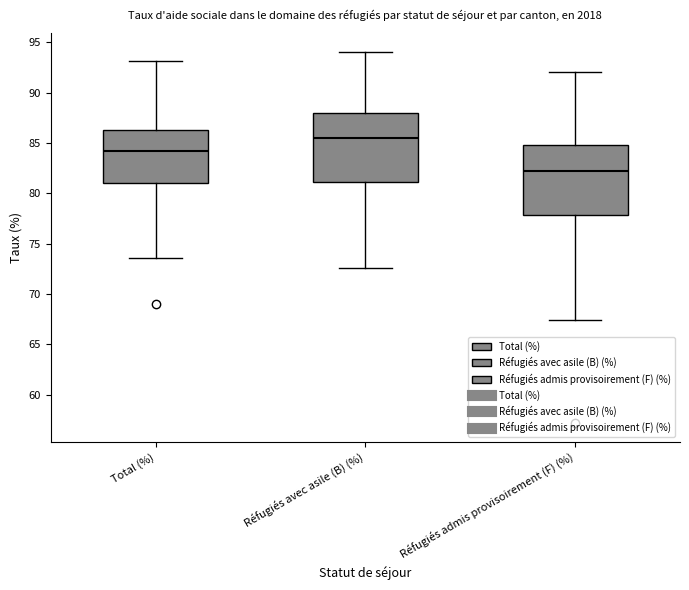

Where does the lower whisker of the box for Réfugiés admis provisoirement (F) (%) end on the y-axis? The values are not printed on the chart, so give them approximately, as read against the axis.

67.5